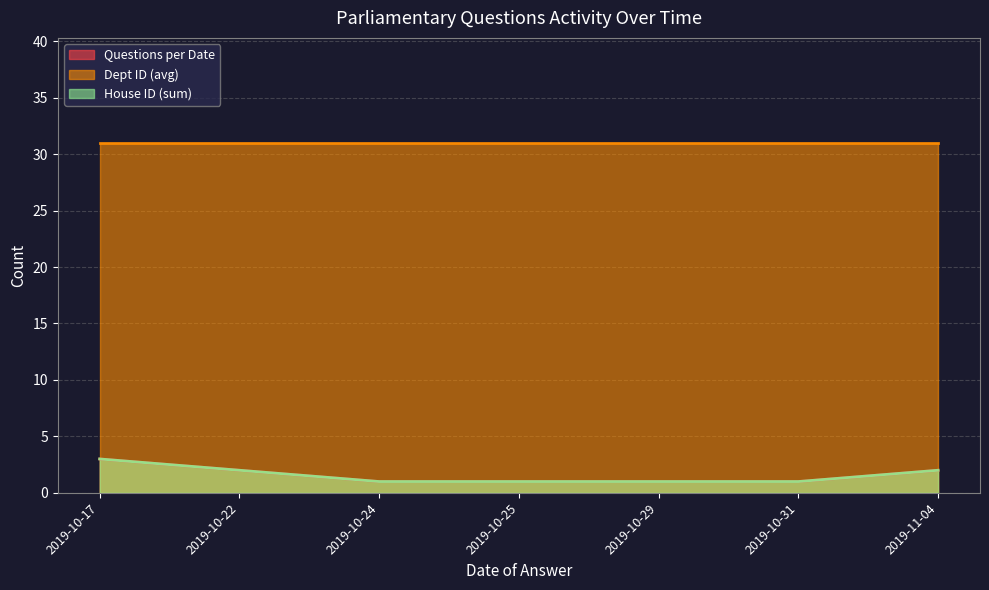

At which category is the sum across all series the highest?

2019-10-17